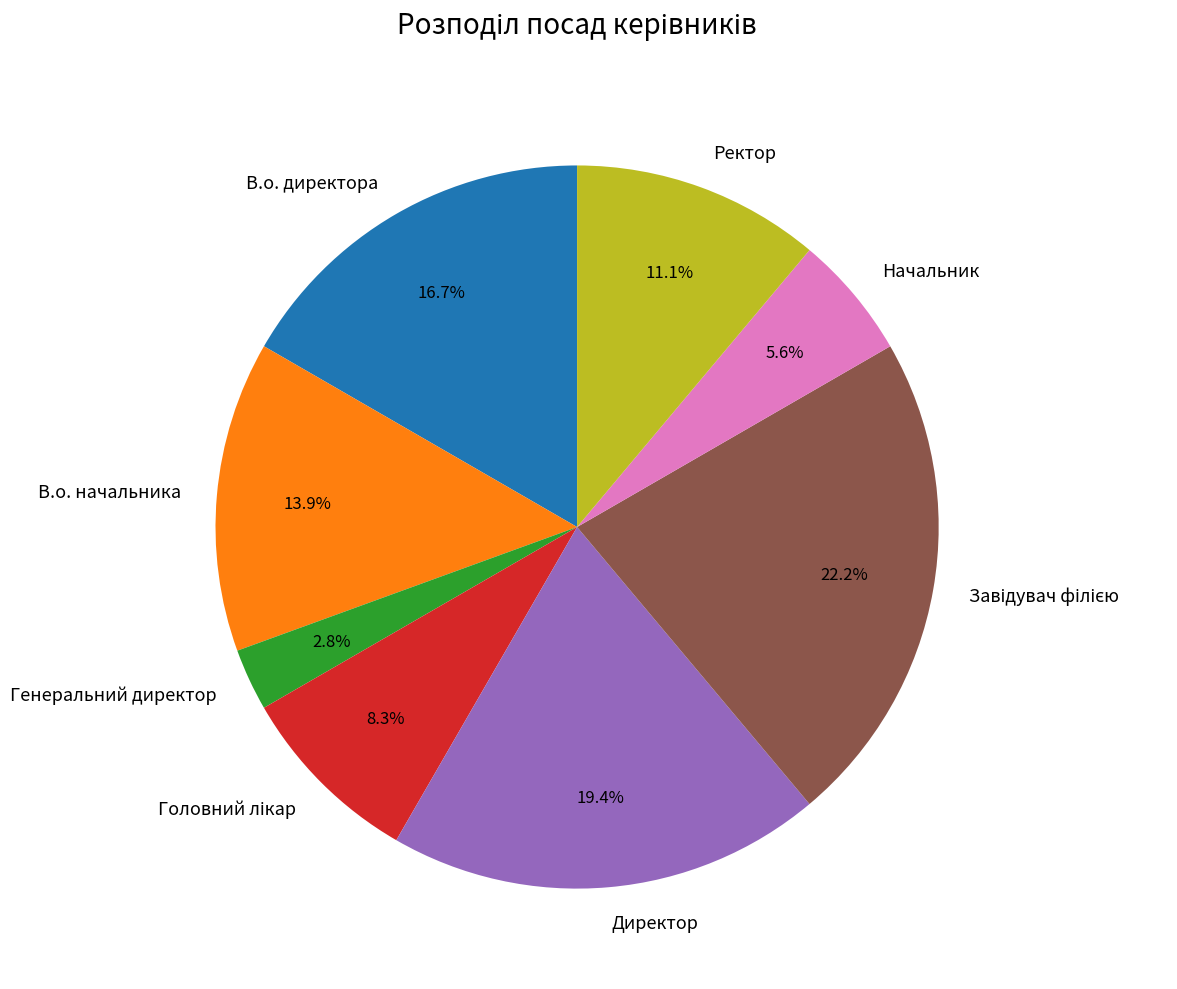

To the nearest percent, what is the difference between the В.о. директора and Начальник slice percentages?

11%